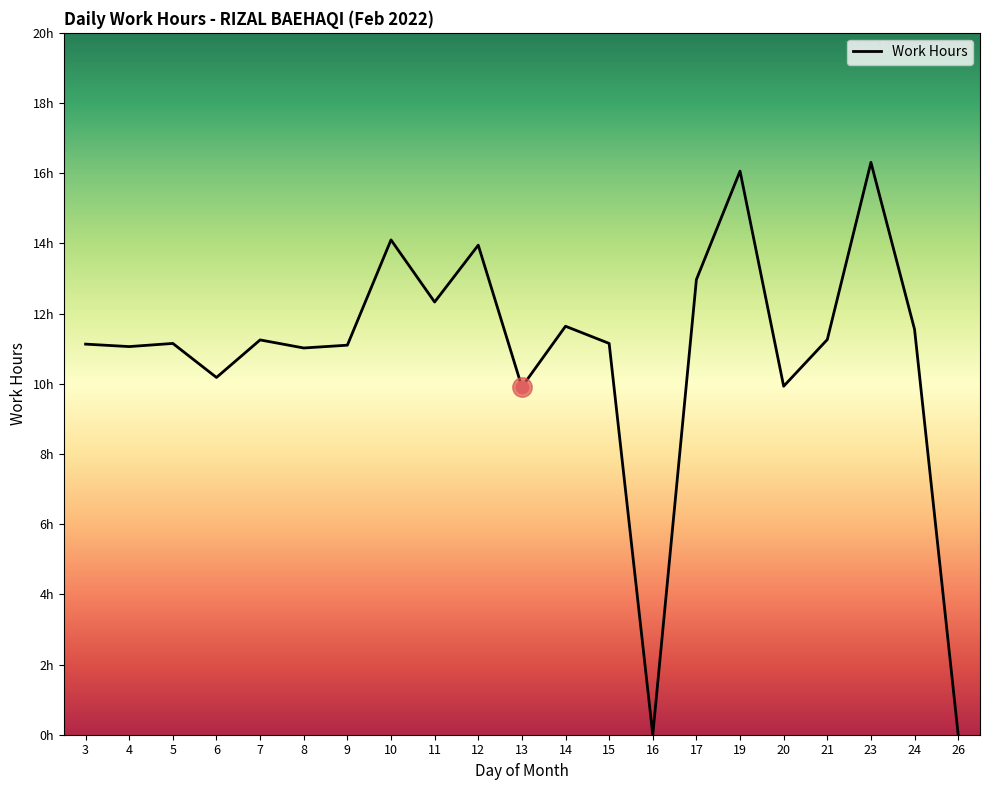

Between 17 and 5, which is larger?

17